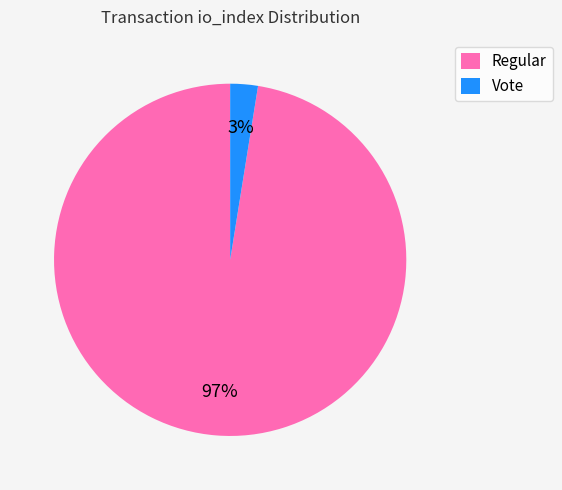

To the nearest percent, what is the average slice percentage?

50%